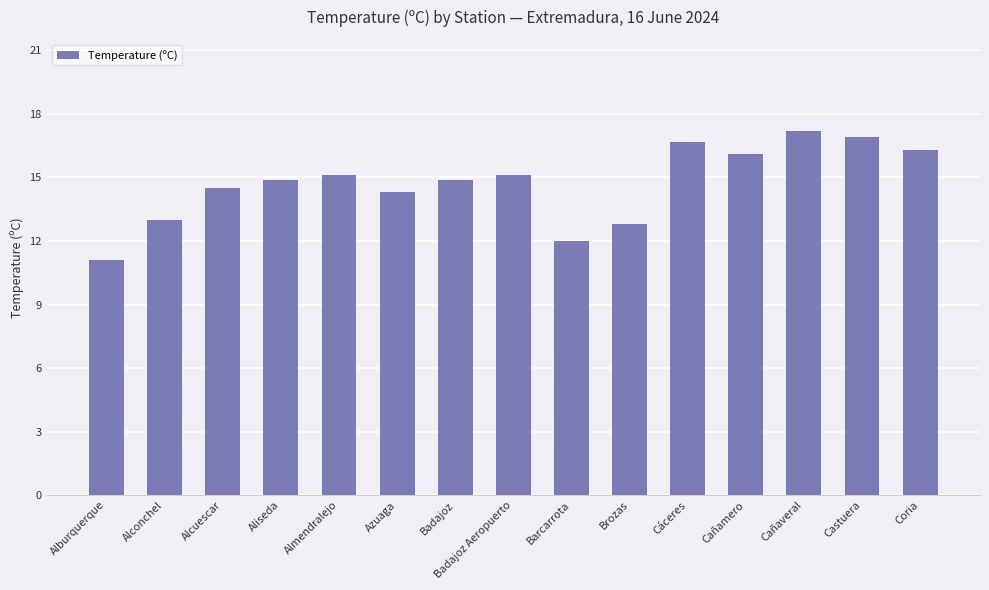

Which has a higher value, Alcuescar or Castuera?

Castuera